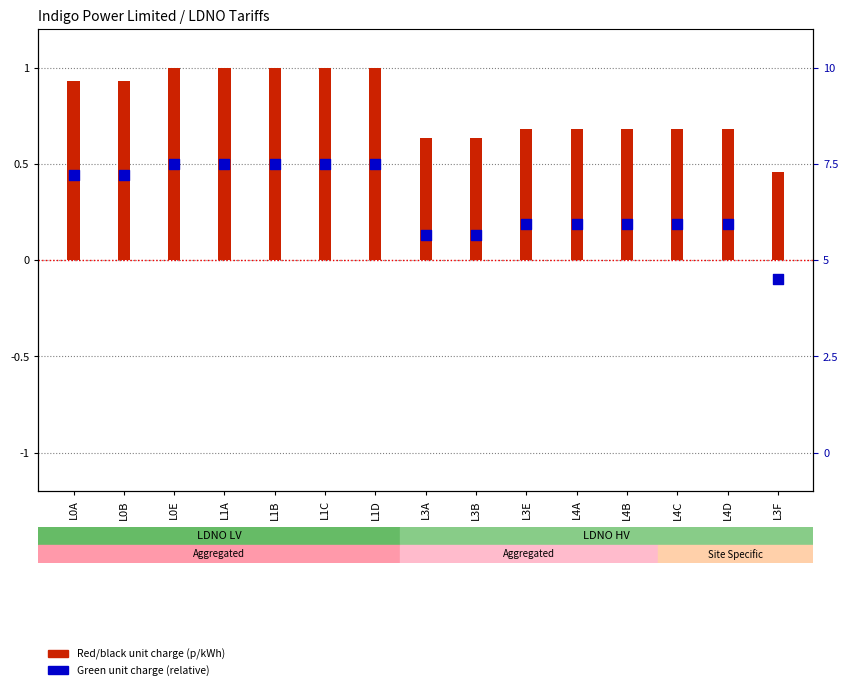

Which series reaches the minimum Y coordinate?

Green unit charge